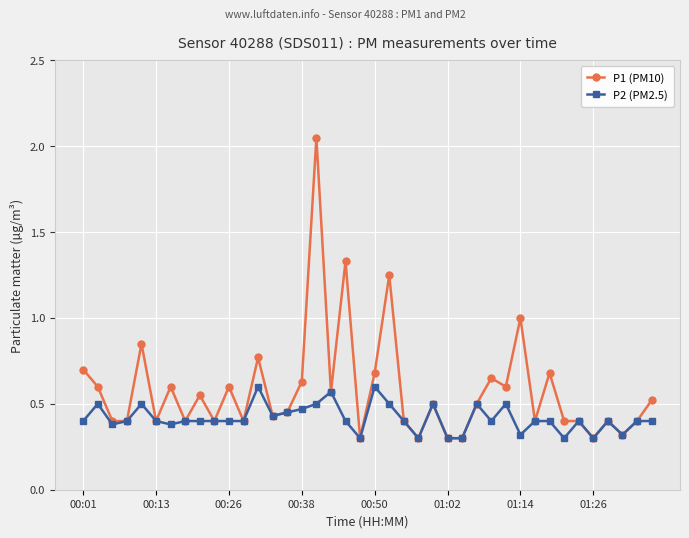

What is the minimum value shown in the chart?

0.3